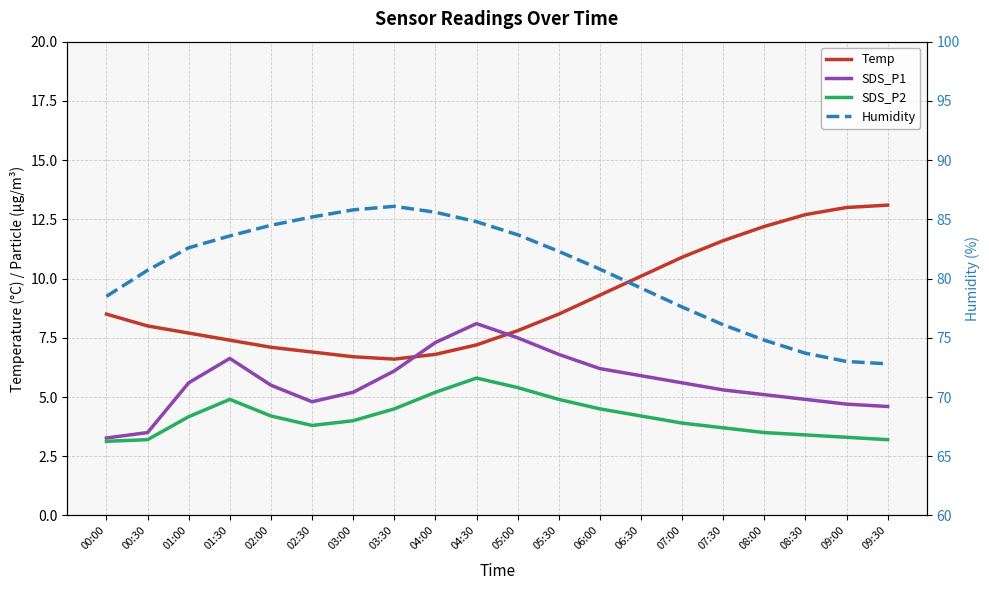

At which category does Temp reach its first local valley?

03:30